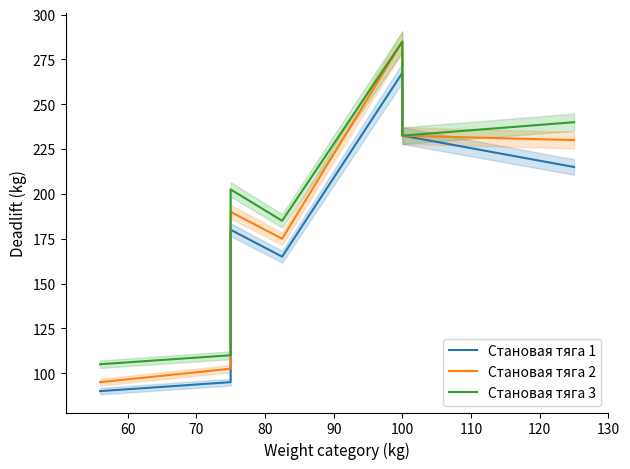

Which has a higher value, 80 or 110?

110